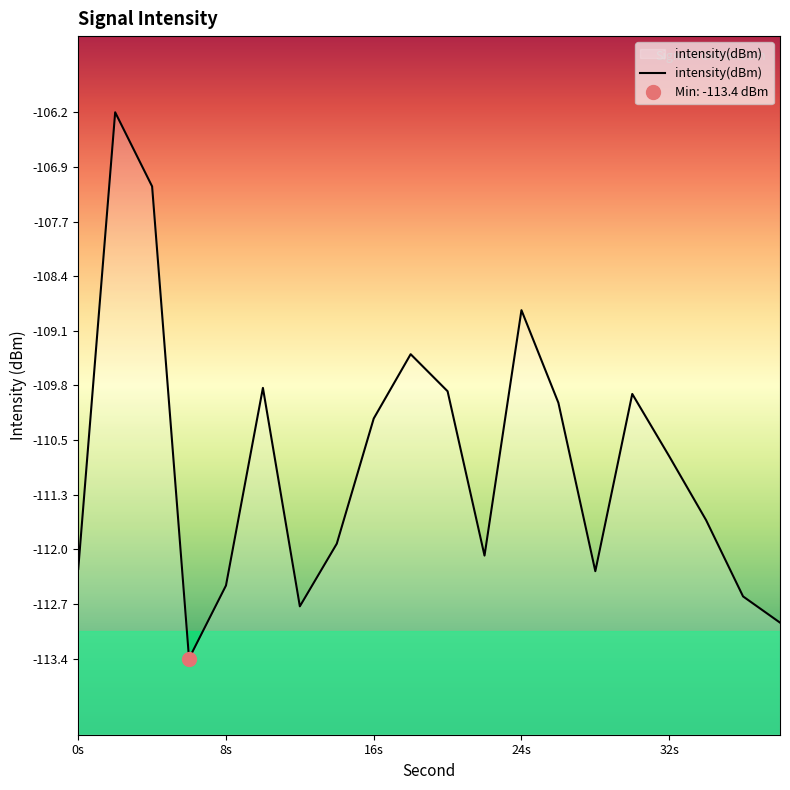

What is the maximum value for intensity(dBm)?

-106.2